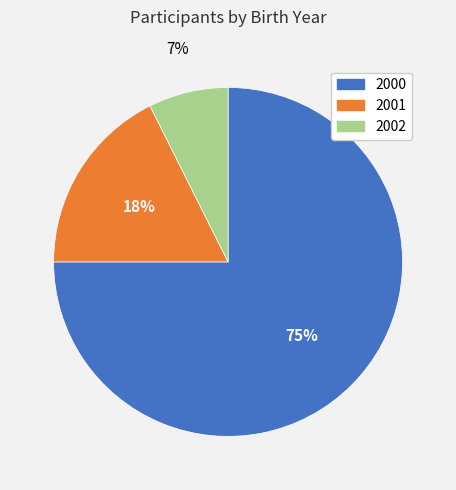

Is the sum of 2002 and 2000 greater than half?

Yes